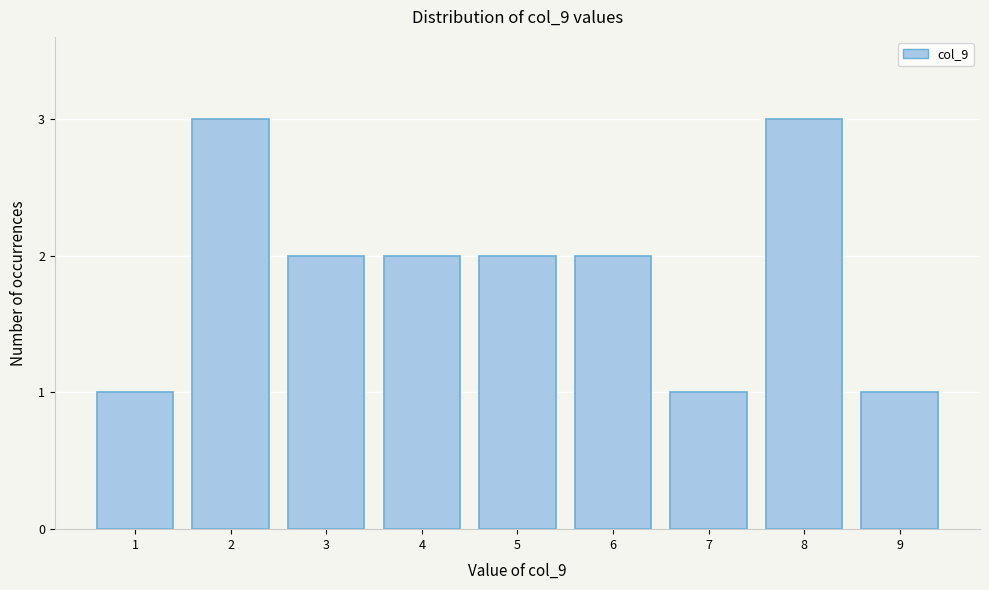

Reading left to right, what are all the values shown in this chart?

1=1	2=3	3=2	4=2	5=2	6=2	7=1	8=3	9=1